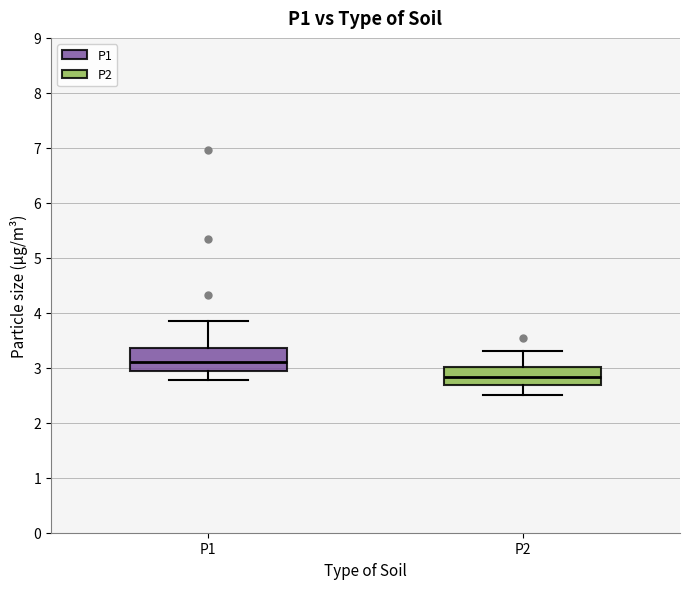

Where does the median line of the box for P1 sit on the y-axis? The values are not printed on the chart, so give them approximately, as read against the axis.

3.1